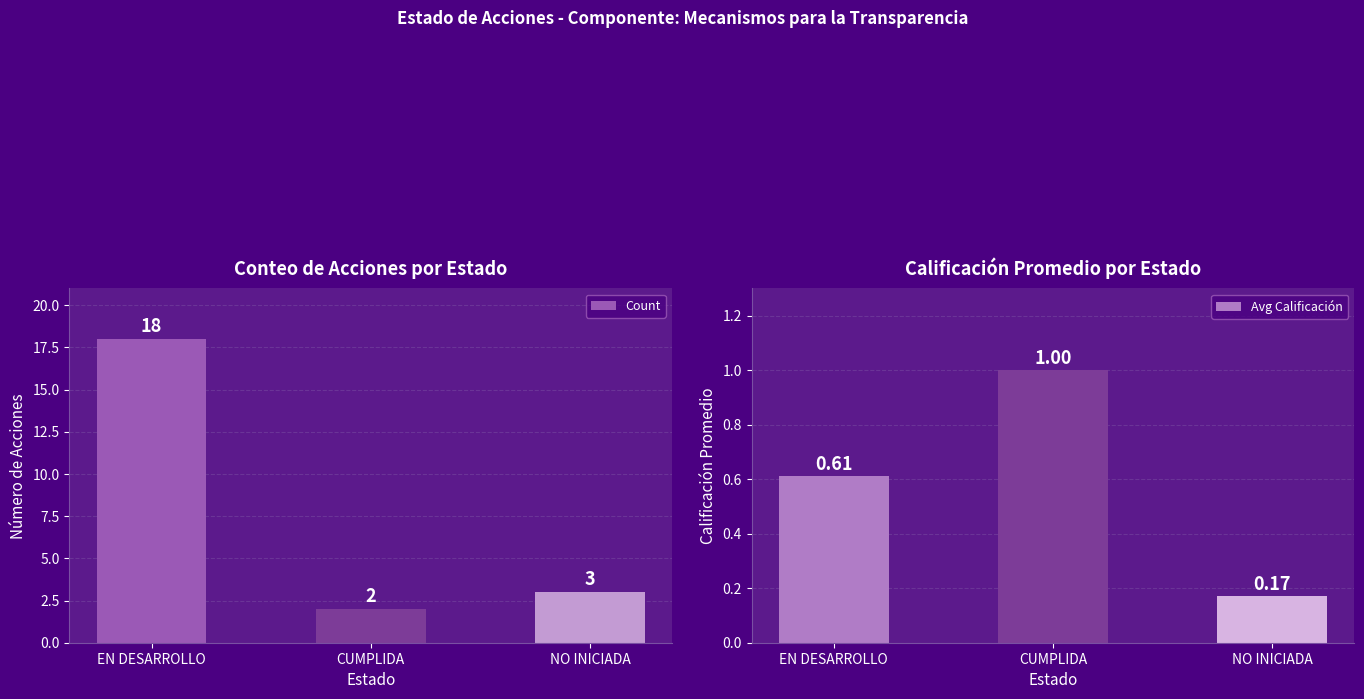

What is the minimum value shown in the chart?

0.2